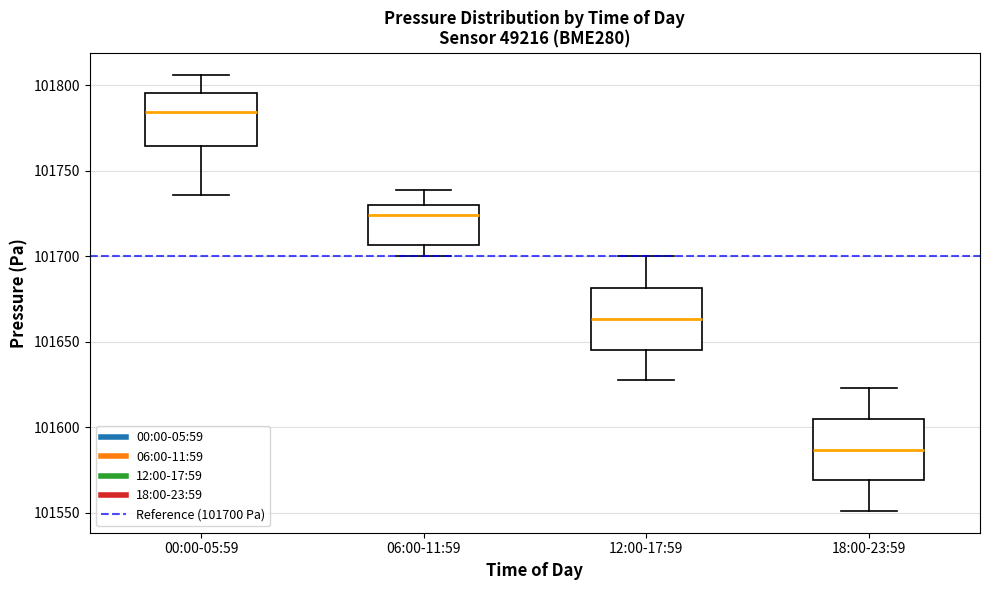

Where does the lower whisker of the box for 06:00-11:59 end on the y-axis? The values are not printed on the chart, so give them approximately, as read against the axis.

101700